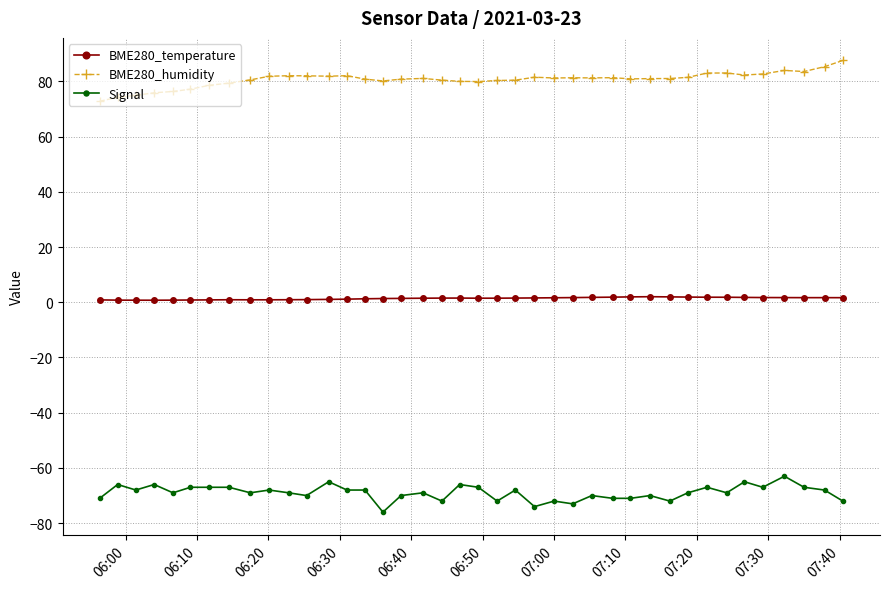

What is the value of the Signal point at the 5th from the left?

-69.0